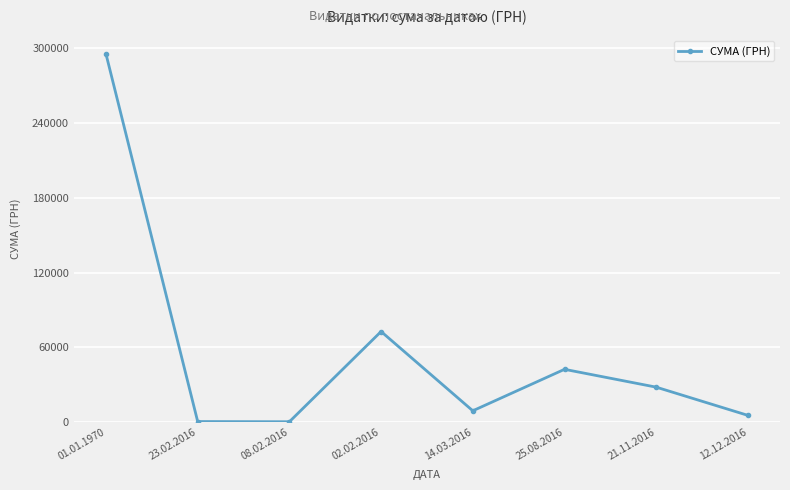

Is it true that the value at 02.02.2016 is 107968.5?

False